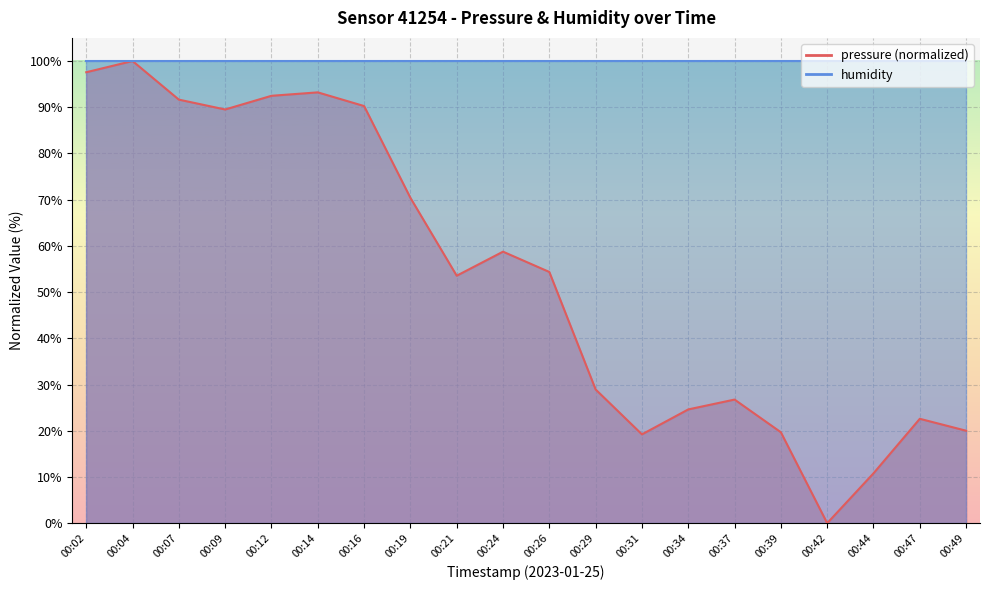

Rank the categories by value from highest to lowest.

00:04, 00:02, 00:14, 00:12, 00:07, 00:16, 00:09, 00:19, 00:24, 00:26, 00:21, 00:29, 00:37, 00:34, 00:47, 00:49, 00:39, 00:31, 00:44, 00:42